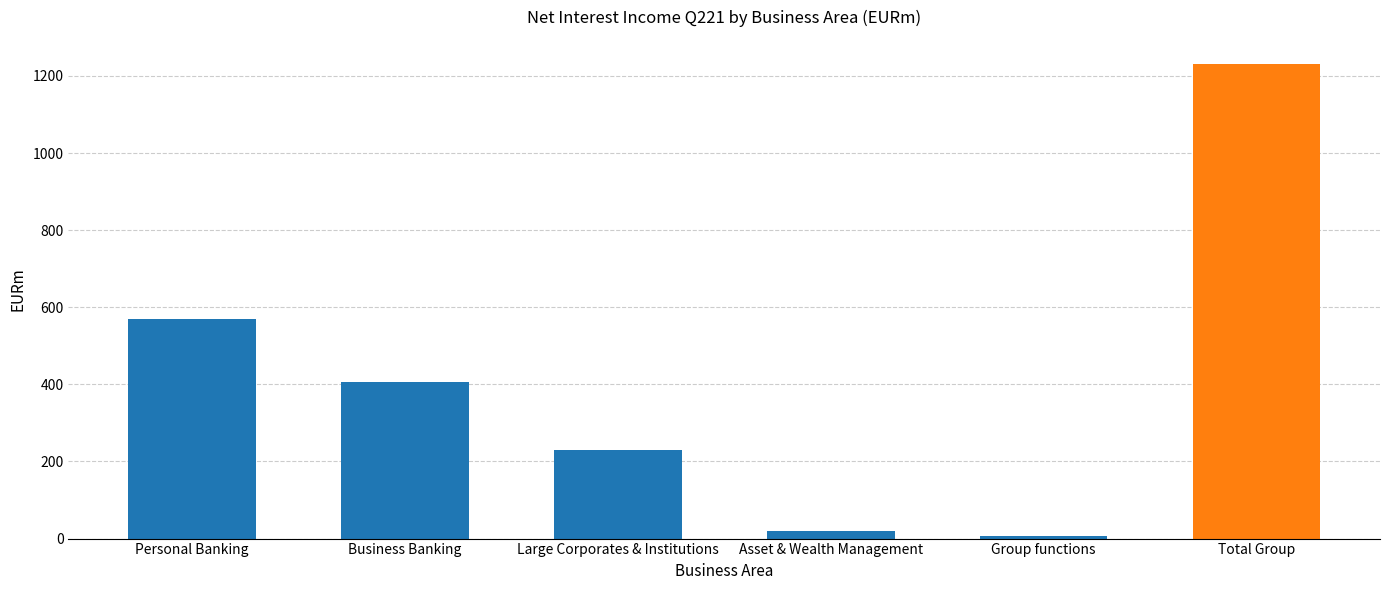

Reading left to right, extract all data points from this chart.

Personal Banking=569	Business Banking=407	Large Corporates & Institutions=230	Asset & Wealth Management=19	Group functions=7	Total Group=1232